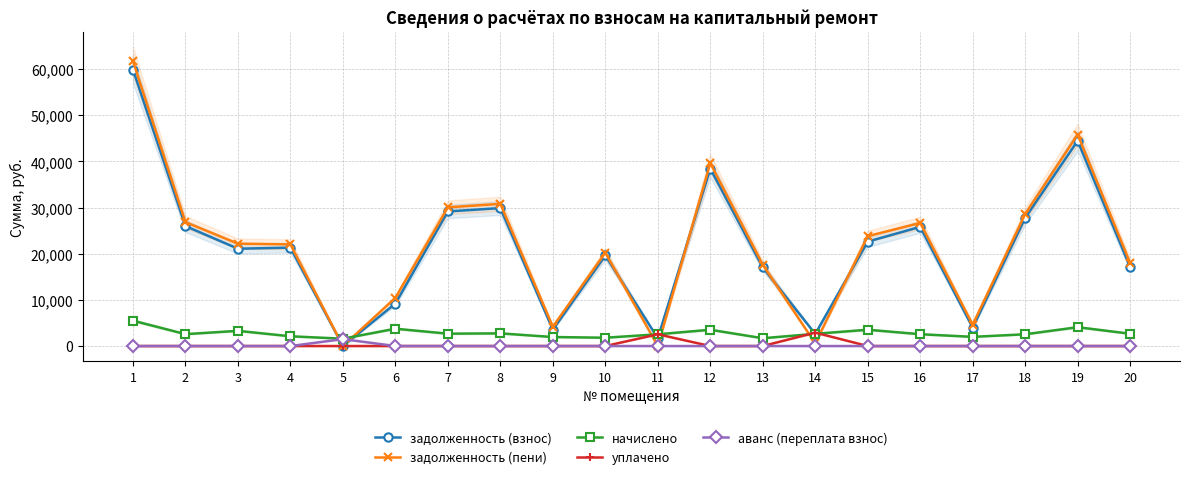

How many interior local peaks does the задолженность (пени) series have?

5